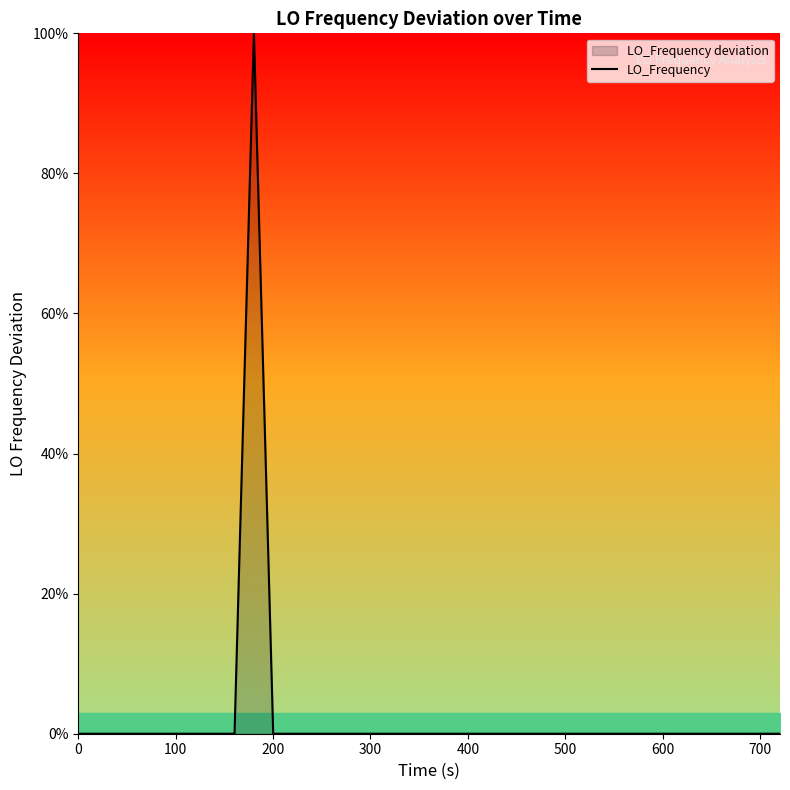

What is the difference between the maximum and minimum values?

100.0